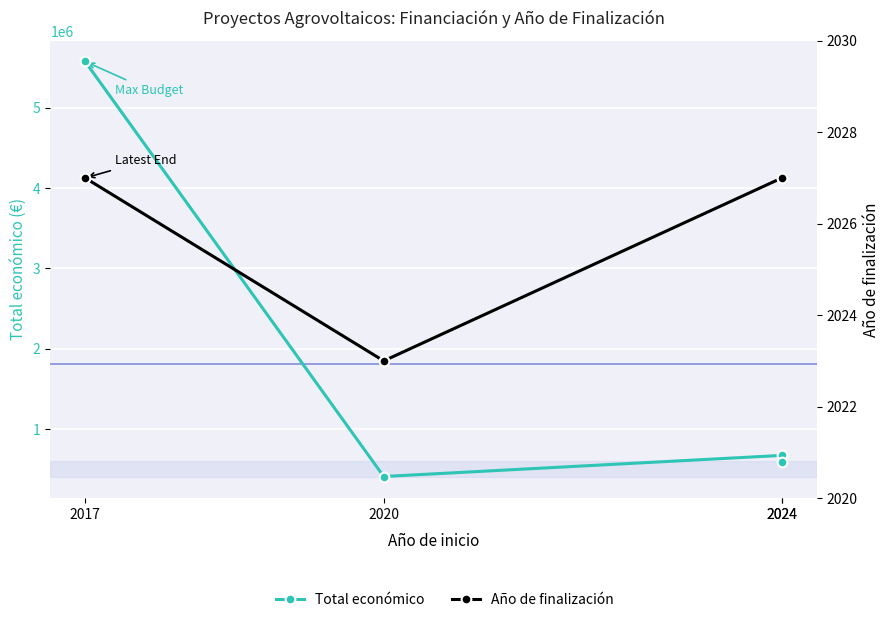

Reading left to right, extract all data points from this chart.

Total económico: 2017=5574402	2020=410154	2024=672807	2024=585460
Año de finalización: 2017=2027	2020=2023	2024=2027	2024=2027